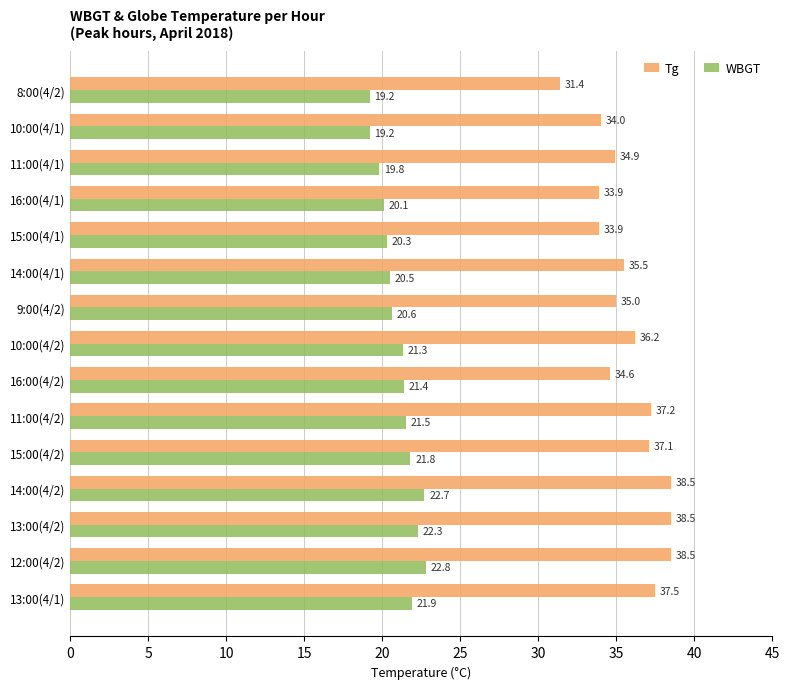

True or false: Tg has a value of 65.8 at 12:00(4/2).

False